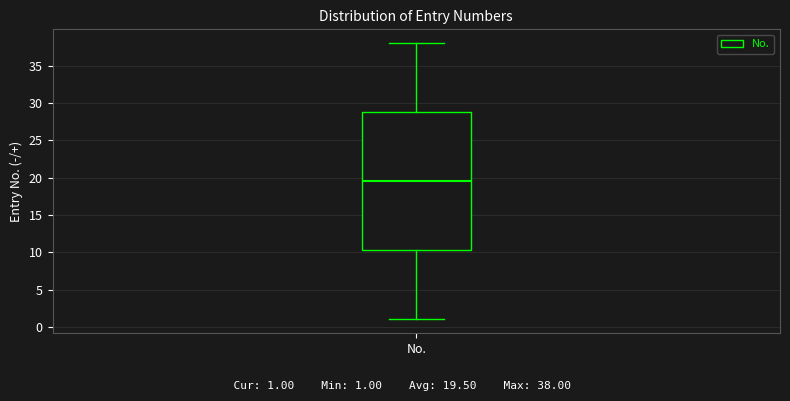

Transcribe this box plot: give where the median line is, the range the box spans, and where the two whiskers end, as read against the y-axis. The values are not printed on the chart, so give them approximately, as read against the axis.

median 19.5, box 10.5 to 29.0, whiskers 1.0 to 38.0